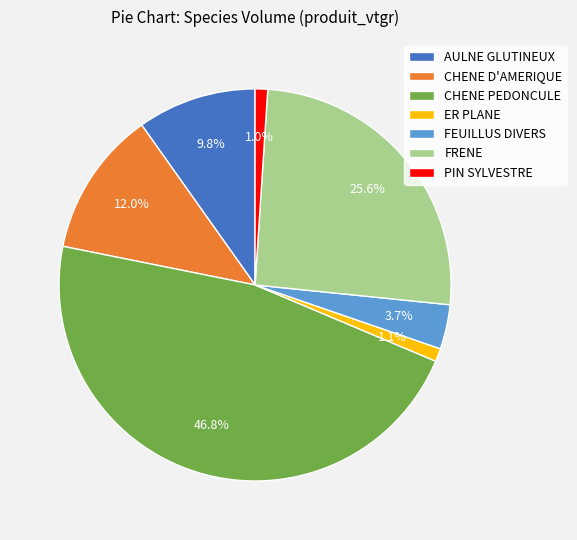

What percentage is the FEUILLUS DIVERS slice, to the nearest percent?

4%